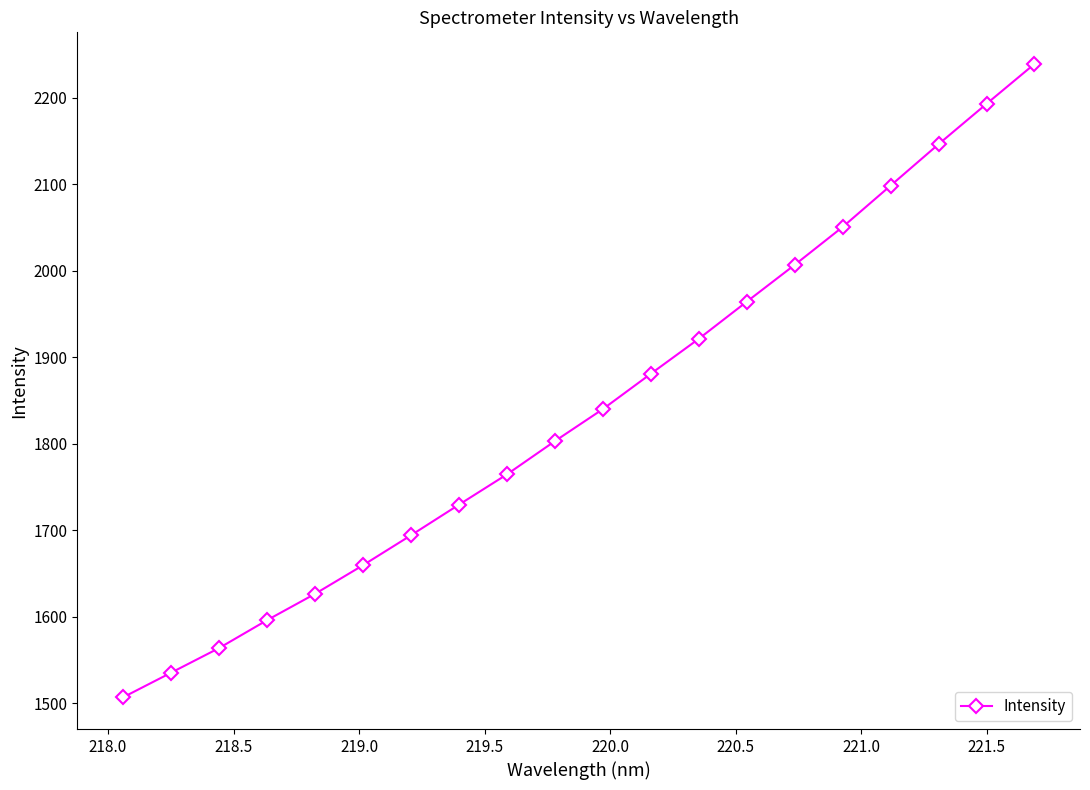

How many distinct data groups are displayed?

1